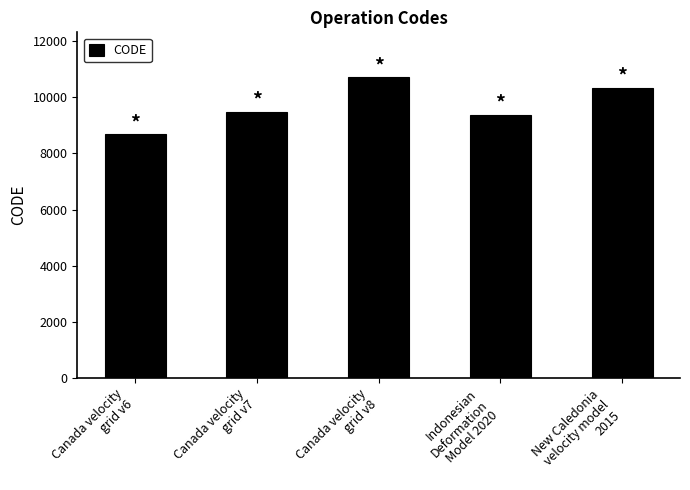

What is the label of the 4th bar from the right?

Canada velocity
grid v7